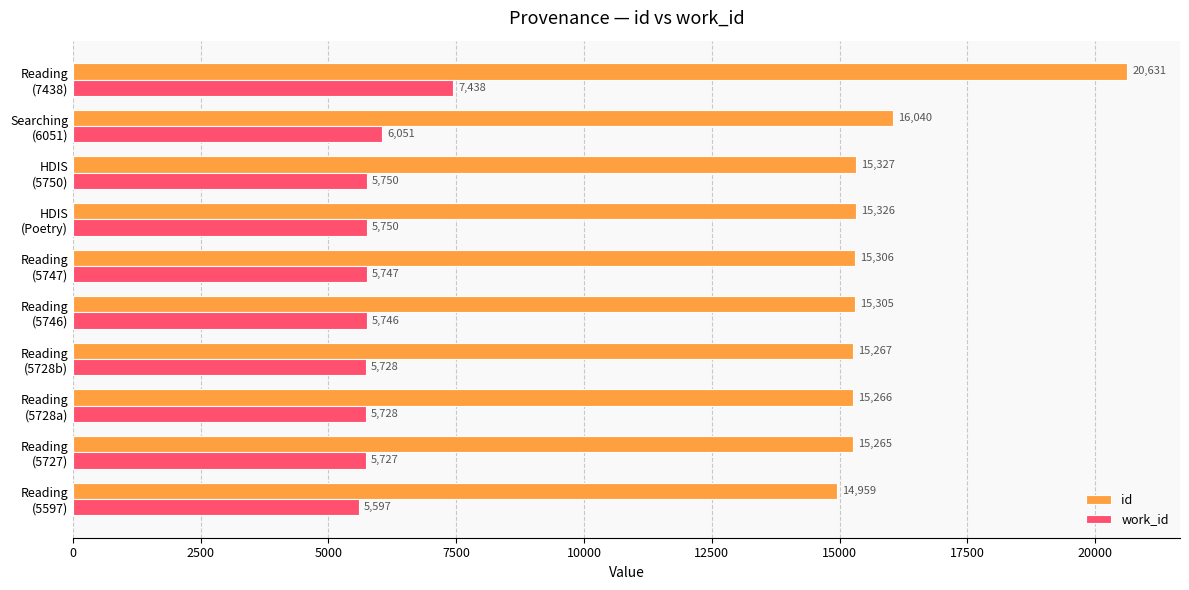

What is the minimum value shown in the chart?

5597